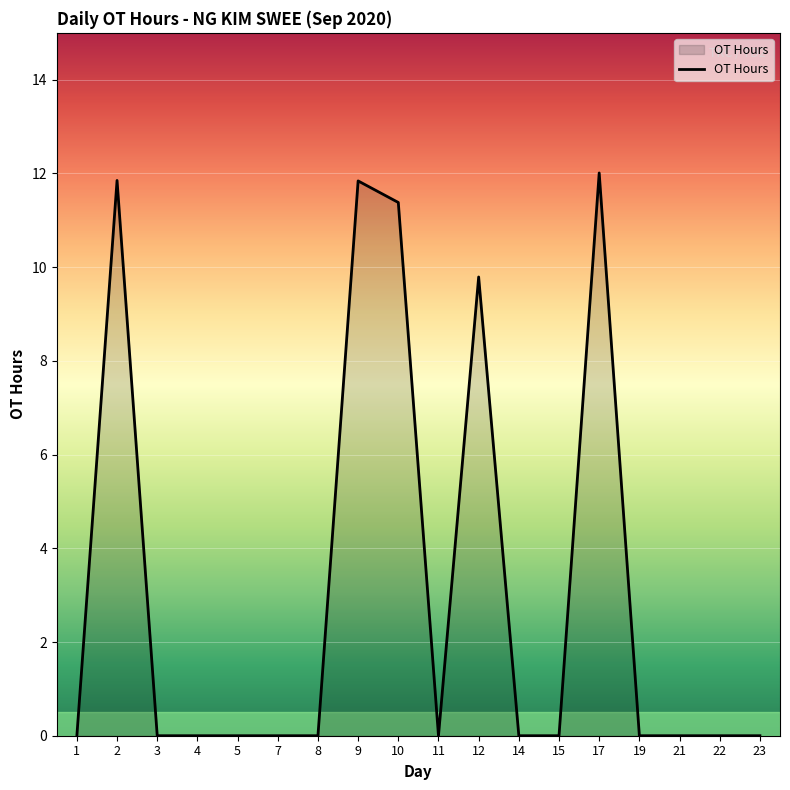

The value at 7 is 3.6. True or false?

False